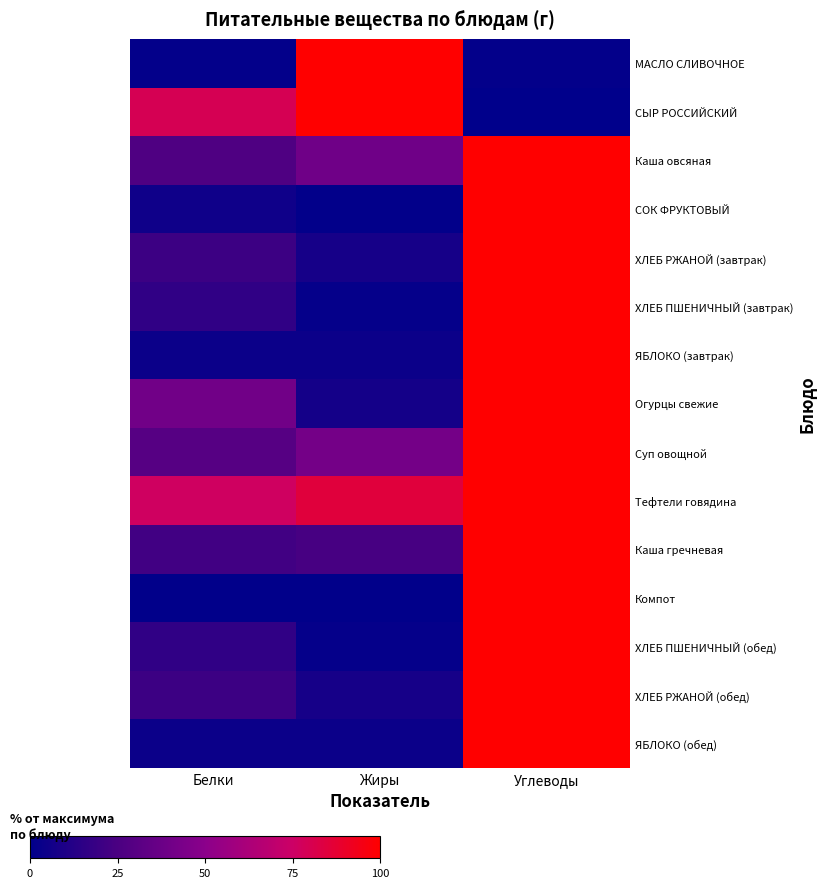

At Белки, list the series in order from largest to smallest.

СЫР РОССИЙСКИЙ, Тефтели говядина, Огурцы свежие, Суп овощной, Каша овсяная, Каша гречневая, ХЛЕБ РЖАНОЙ (завтрак), ХЛЕБ РЖАНОЙ (обед), ХЛЕБ ПШЕНИЧНЫЙ (завтрак), ХЛЕБ ПШЕНИЧНЫЙ (обед), СОК ФРУКТОВЫЙ, ЯБЛОКО (завтрак), ЯБЛОКО (обед), МАСЛО СЛИВОЧНОЕ, Компот